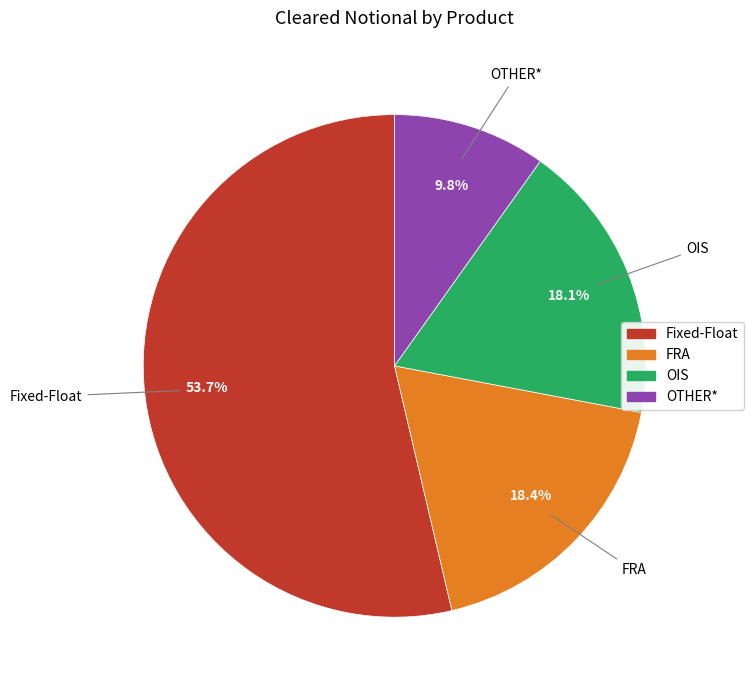

Is the sum of OTHER* and OIS greater than half?

No